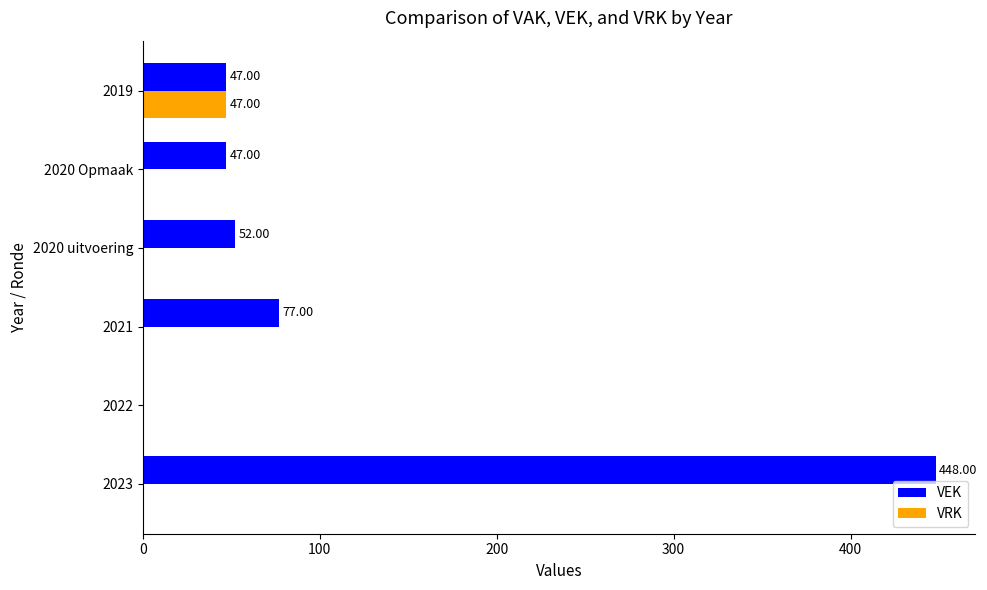

What is the sum of all VRK values?

47